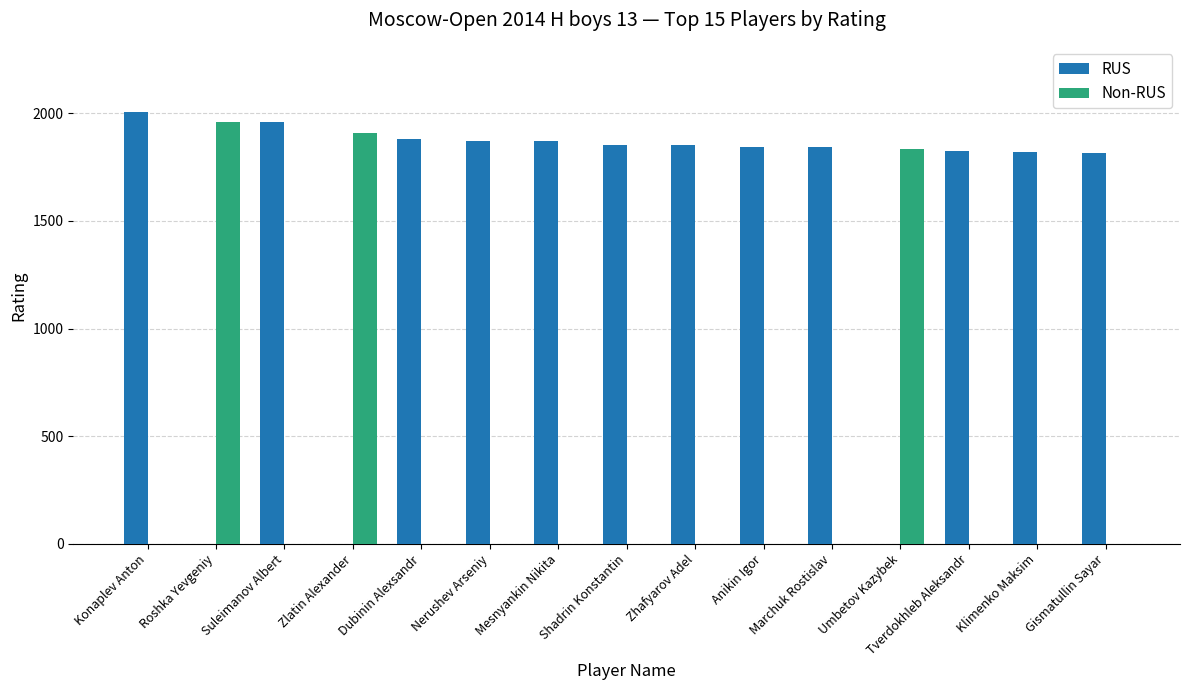

Which label corresponds to the largest value in the chart?

Konaplev Anton